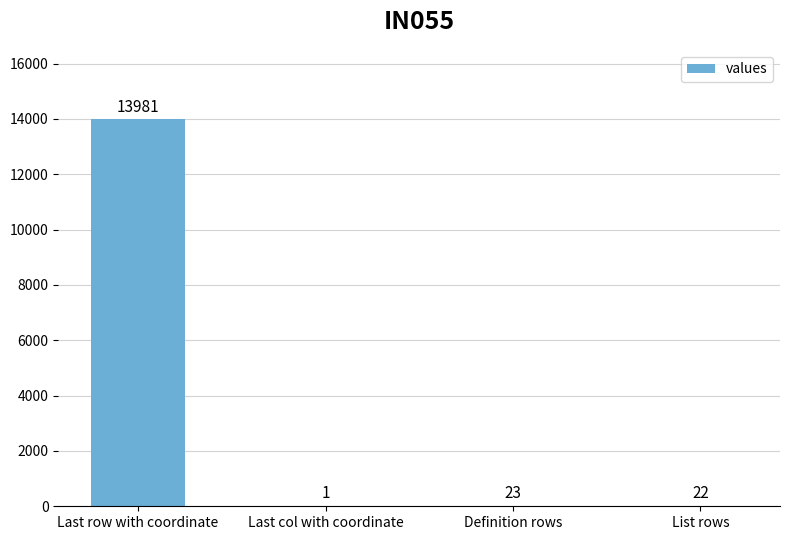

What is the ratio of the value at Last row with coordinate to the value at Last col with coordinate?

13981.0